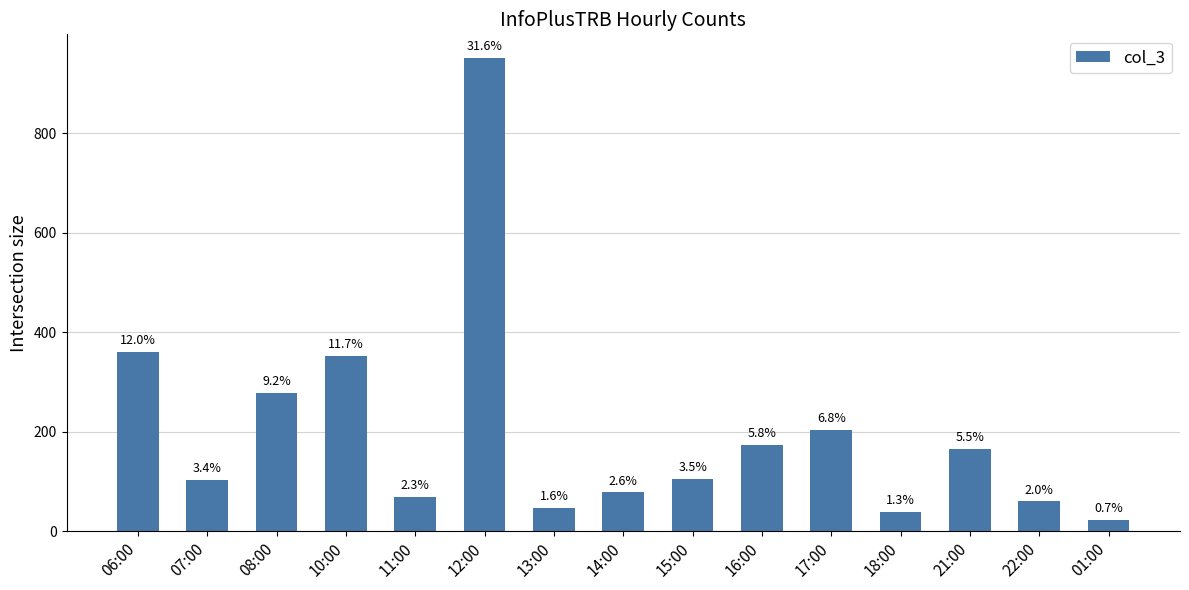

Does the chart contain any negative values?

No